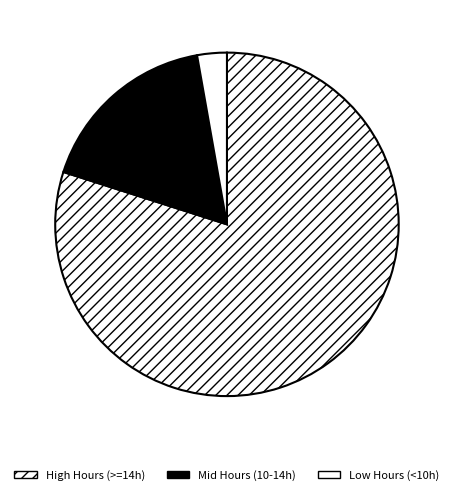

How many slices are in this pie chart?

3